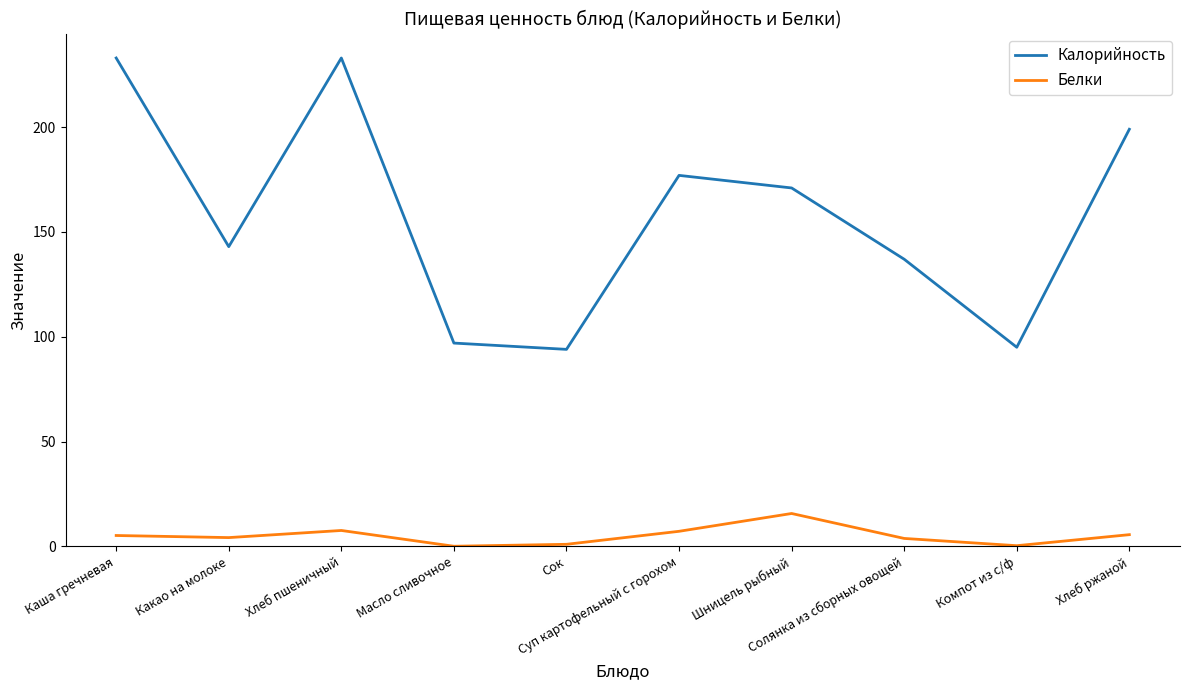

What position from the left is Хлеб ржаной?

10